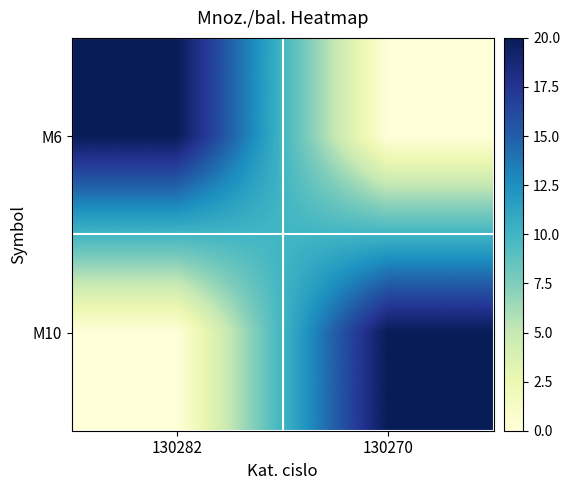

Rank the series by their maximum value, from highest to lowest.

M6, M10